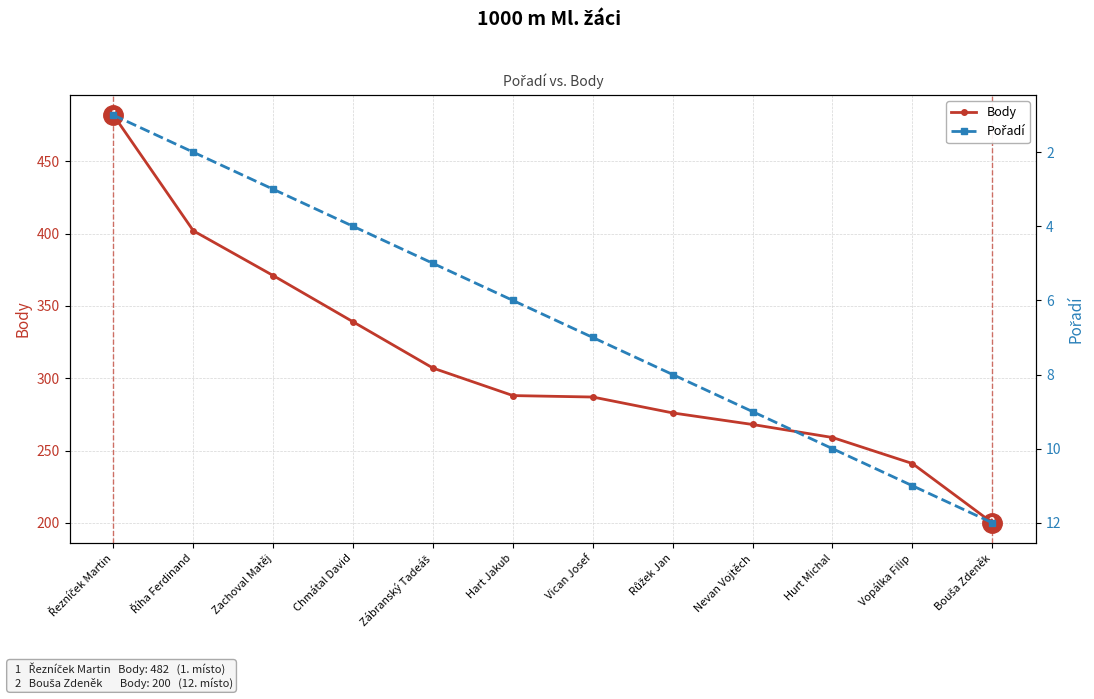

At which category is the sum across all series the highest?

Řezníček Martin